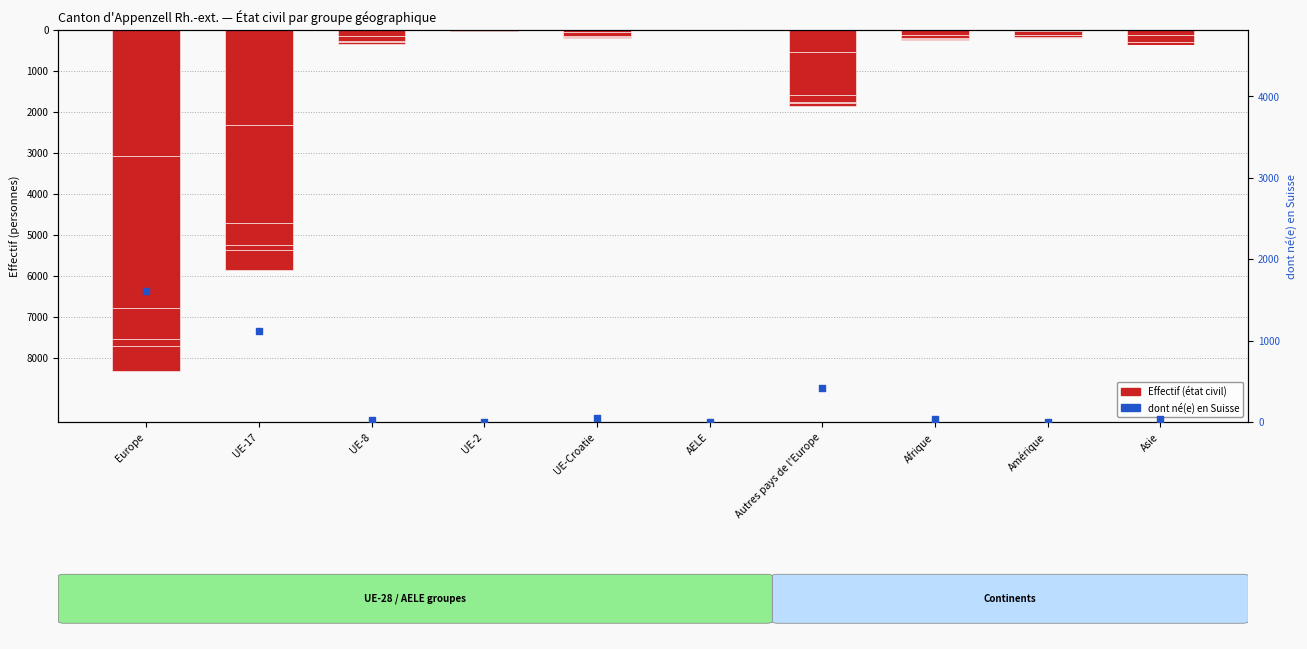

Which series contains the lowest Y value?

Marié(e)